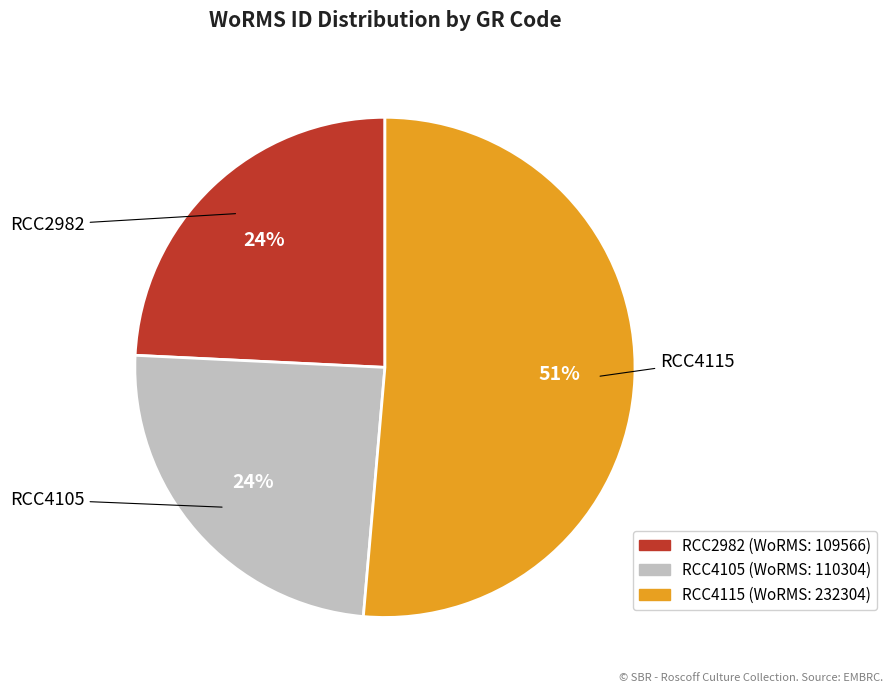

To the nearest percent, what is the difference between the largest and smallest slice percentages?

27%